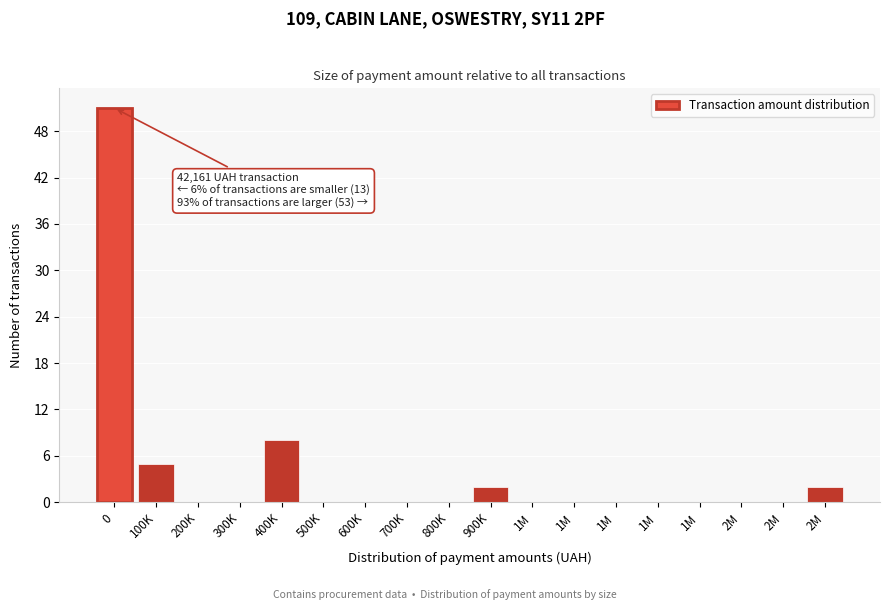

Are the bars horizontal?

No